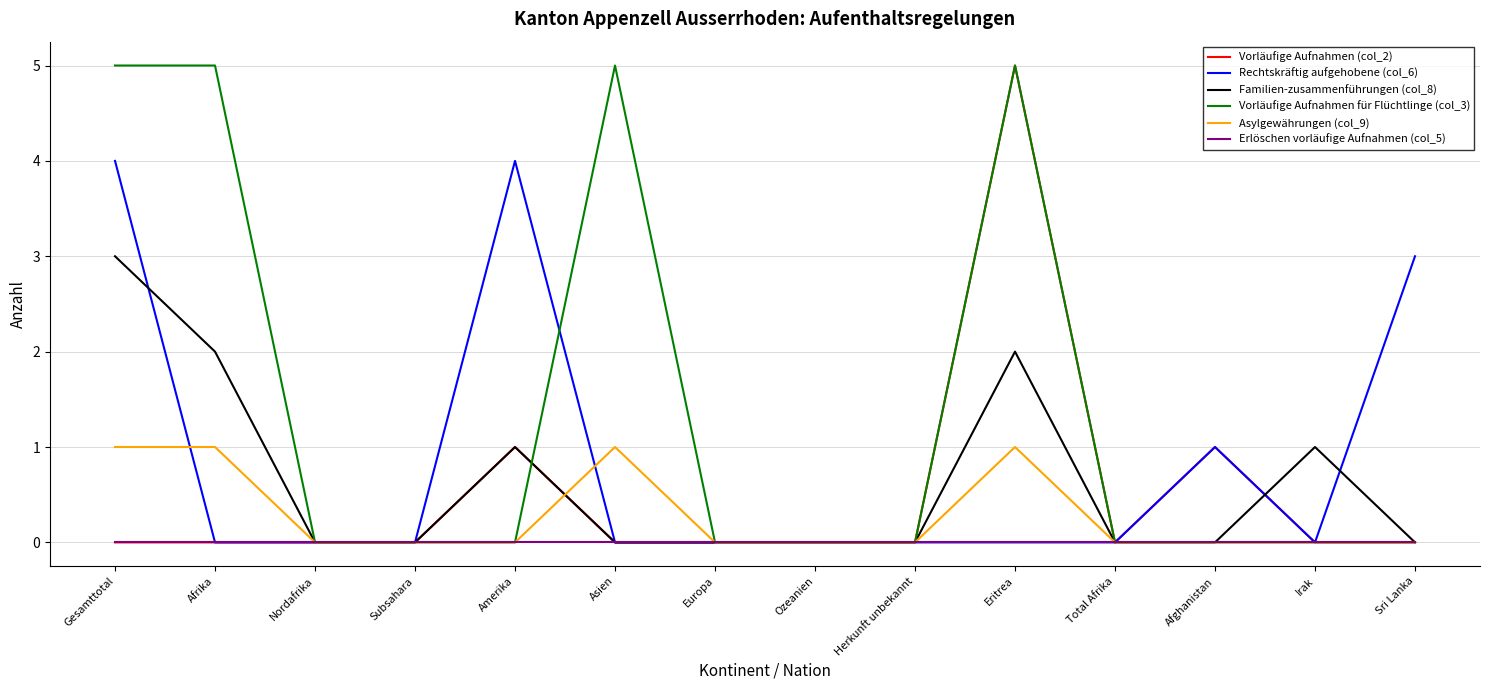

Count the number of categories in the chart.

14